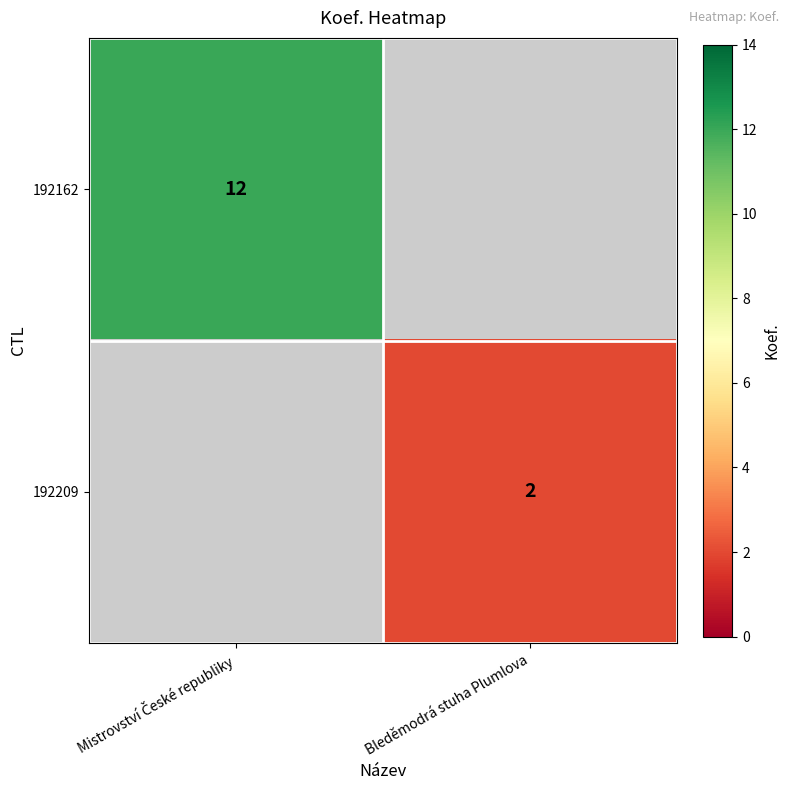

True or false: 192209 has a value of 3 at Bleděmodrá stuha Plumlova.

False